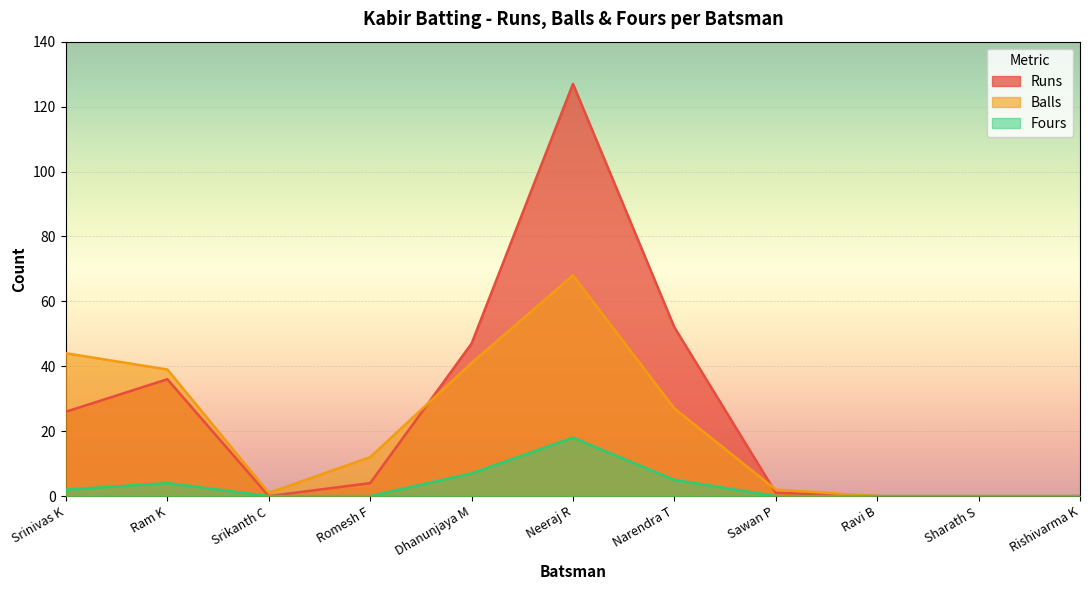

How many interior local valleys does the Balls series have?

1